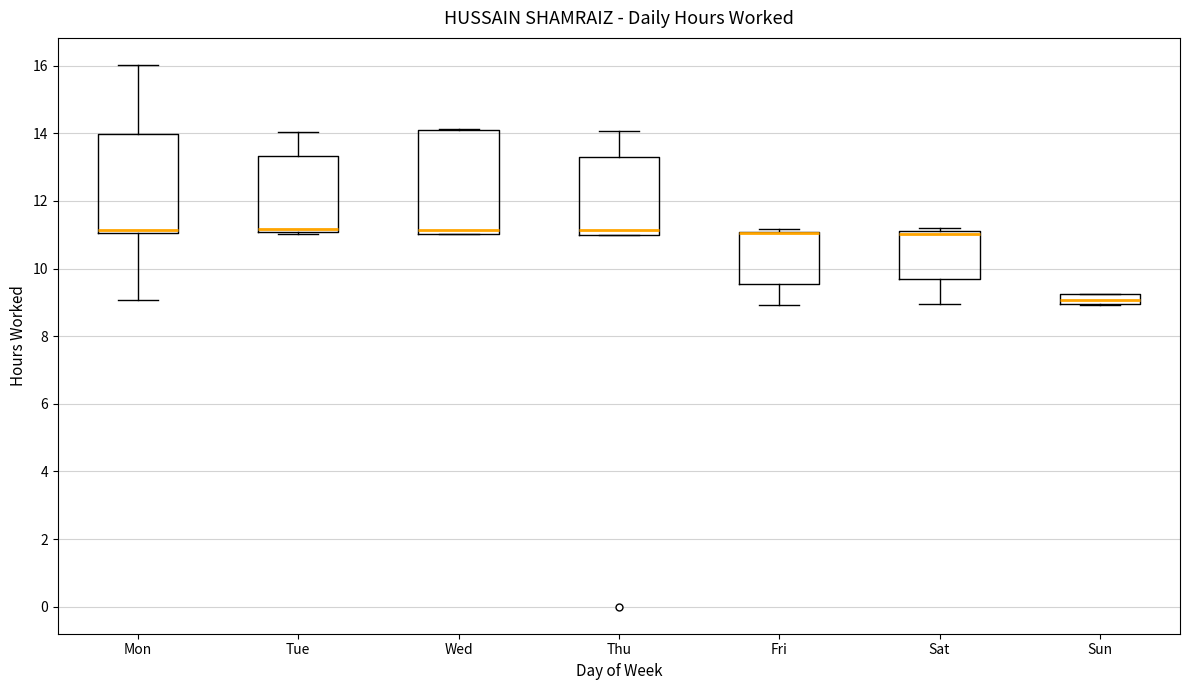

Reading left to right, read every box against the y-axis: the position of its median line, the range the box covers, and the ends of its whiskers. The values are not printed on the chart, so give them approximately, as read against the axis.

Mon: median 11.2, box 11.0 to 14.0, whiskers 9.0 to 16.0
Tue: median 11.2, box 11.0 to 13.4, whiskers 11.0 to 14.0
Wed: median 11.2, box 11.0 to 14.2, whiskers 11.0 to 14.2
Thu: median 11.2, box 11.0 to 13.2, whiskers 11.0 to 14.0
Fri: median 11.0 (drawn on the box's upper edge), box 9.6 to 11.0, whiskers 9.0 to 11.2
Sat: median 11.0, box 9.6 to 11.2, whiskers 9.0 to 11.2 (just above the box's upper edge)
Sun: median 9.0 (inside the box), box 9.0 to 9.2, whiskers 9.0 to 9.2